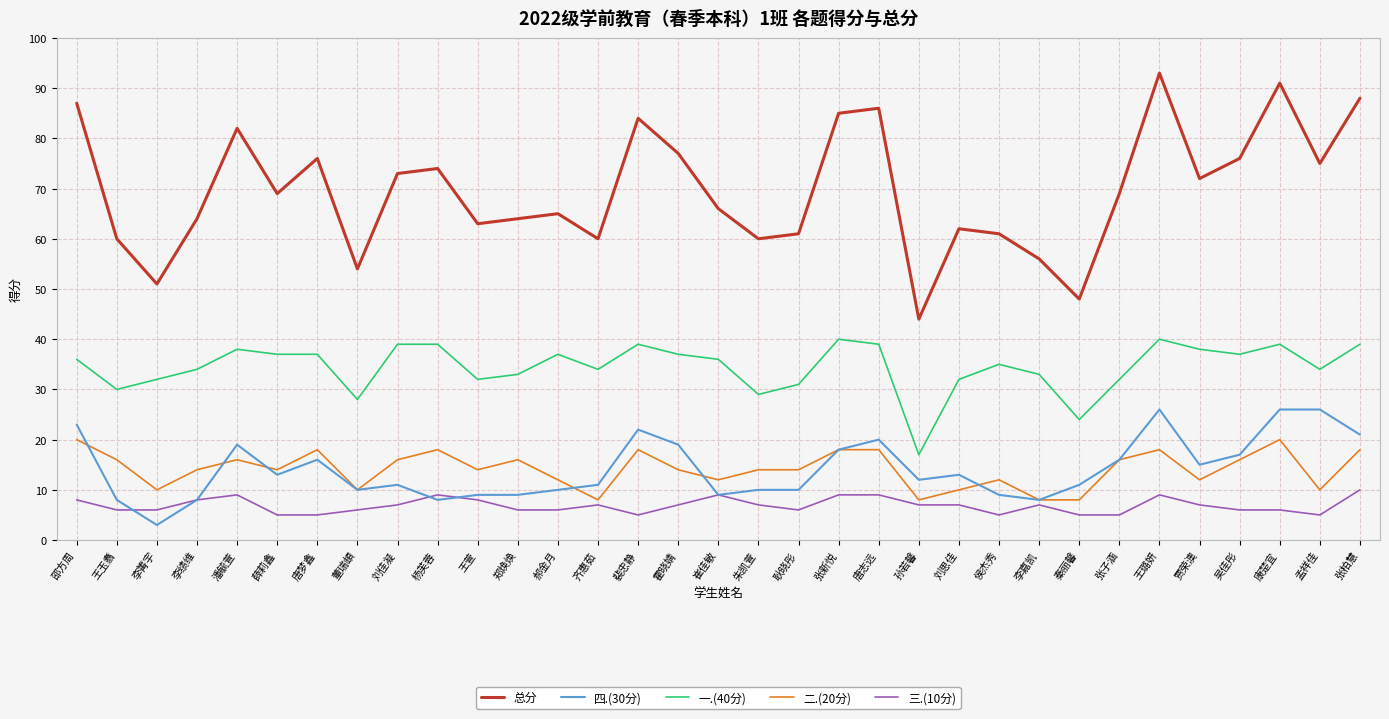

What position from the right is 王玉翥?

32